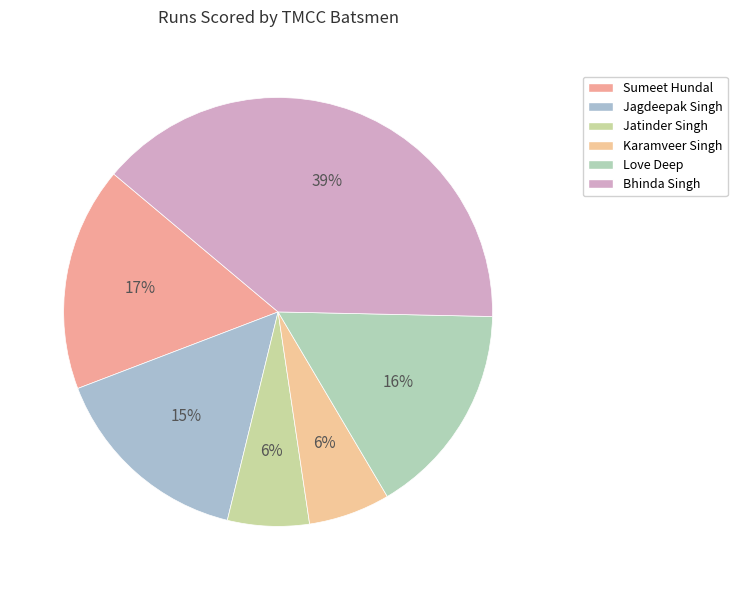

The Sumeet Hundal slice represents 24% of the pie. True or false?

False